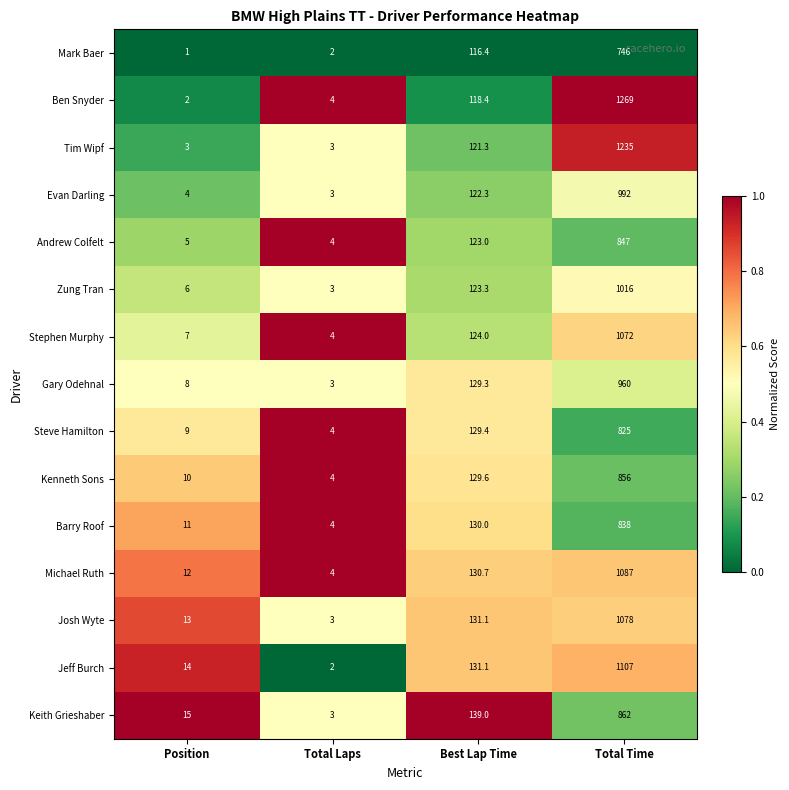

What is the difference between the highest and lowest values at Total Time?

523.0